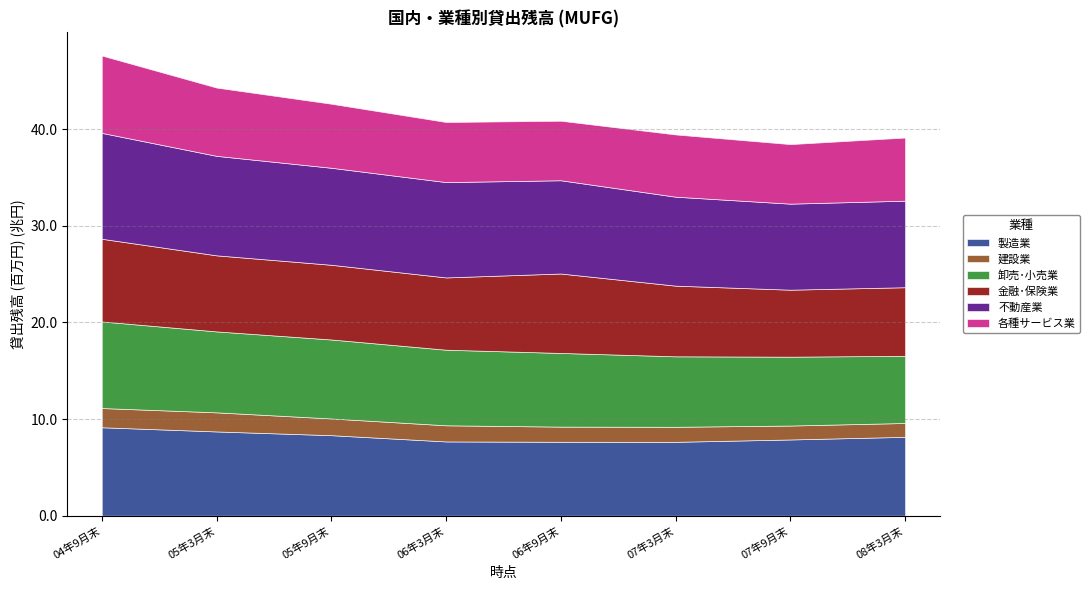

Which series has the widest spread of values?

不動産業